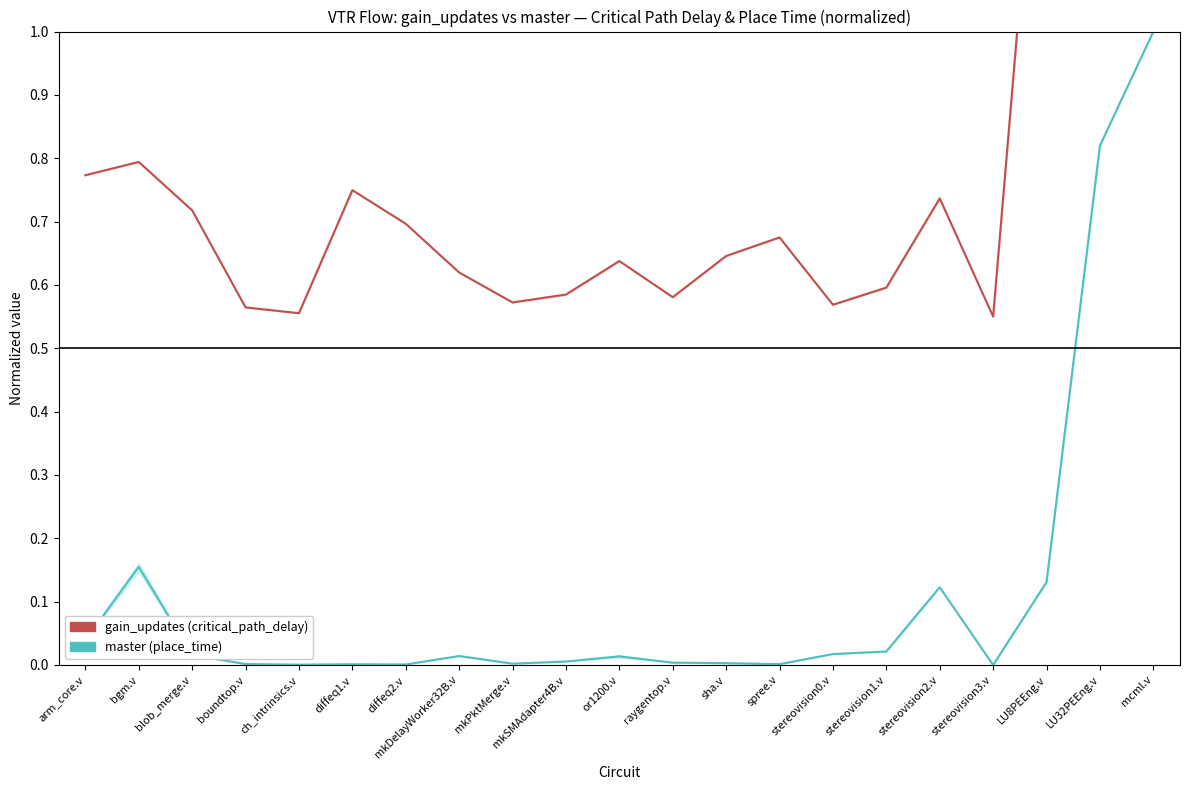

Between mkDelayWorker32B.v and arm_core.v, which is larger?

arm_core.v